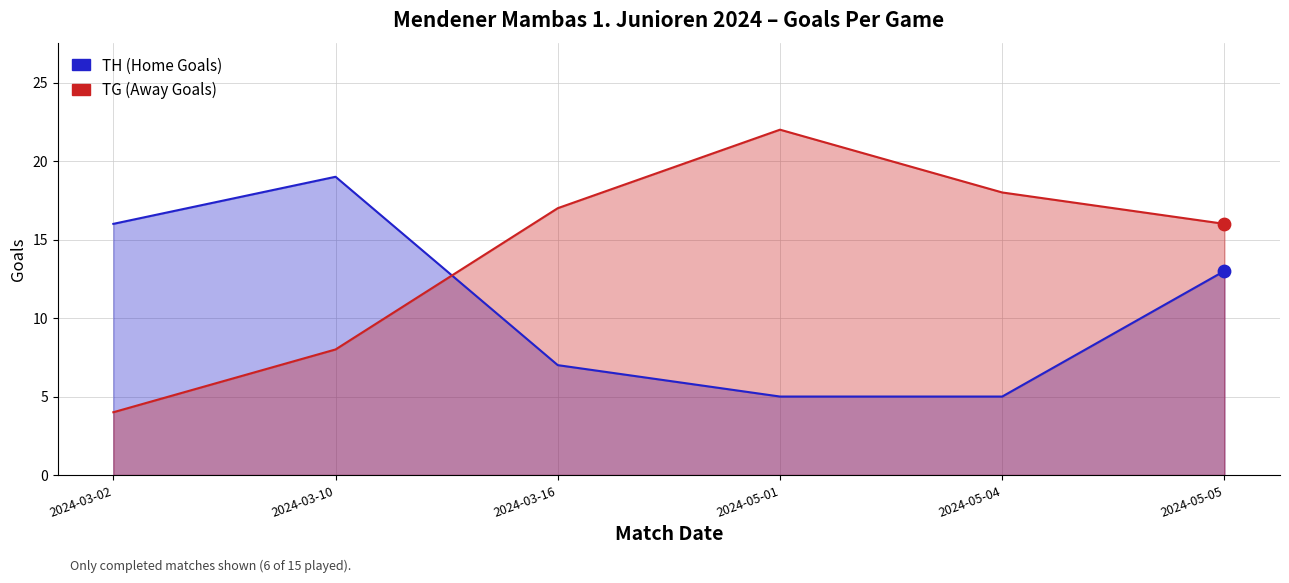

What are all the series names shown in the legend?

TH (Home Goals), TG (Away Goals)